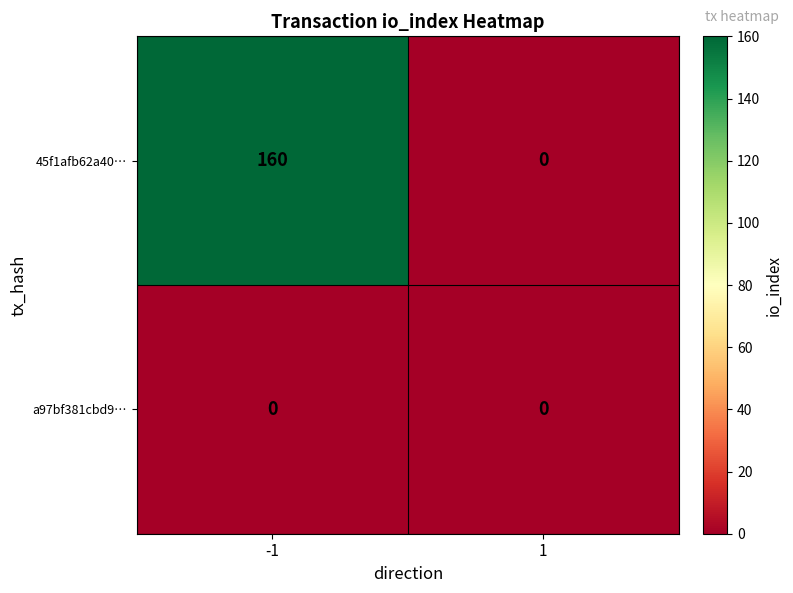

Count the number of data series in this chart.

2